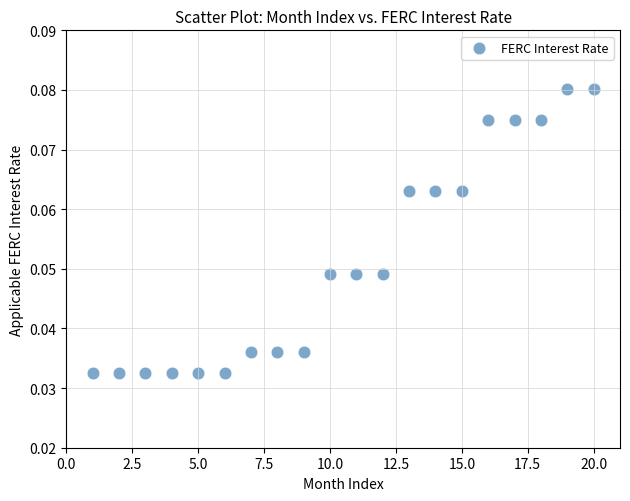

What is the range of X values (max minus min)?

19.0